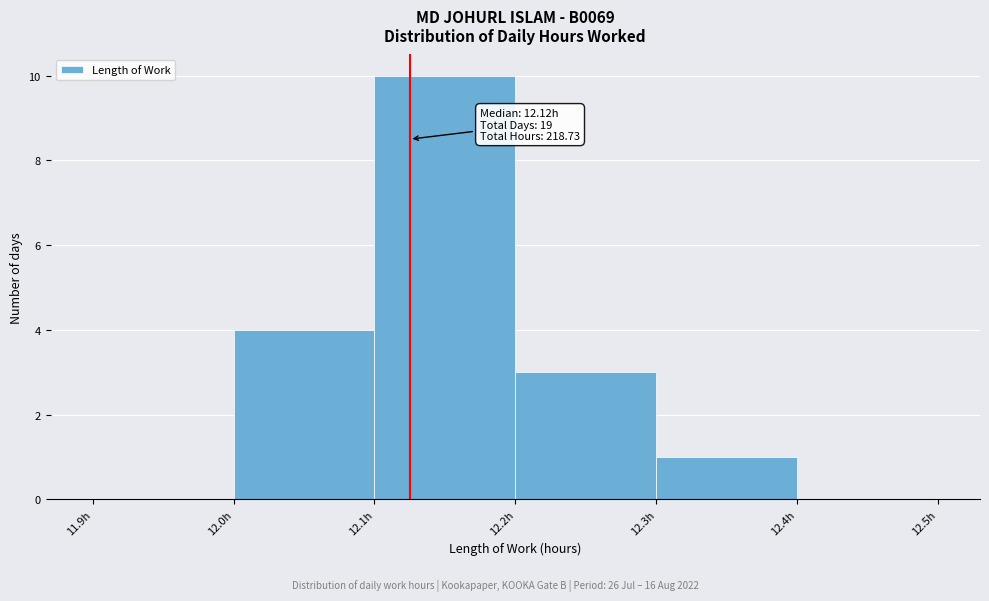

Over which range of the x-axis is the bar tallest?

12.1 to 12.2